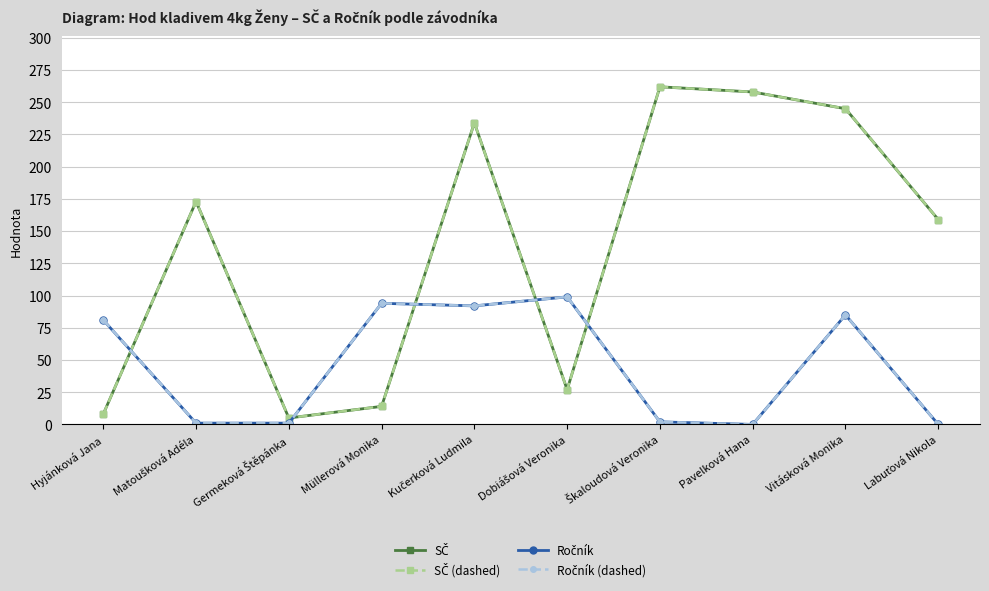

How many times do Ročník and SČ cross each other?

5